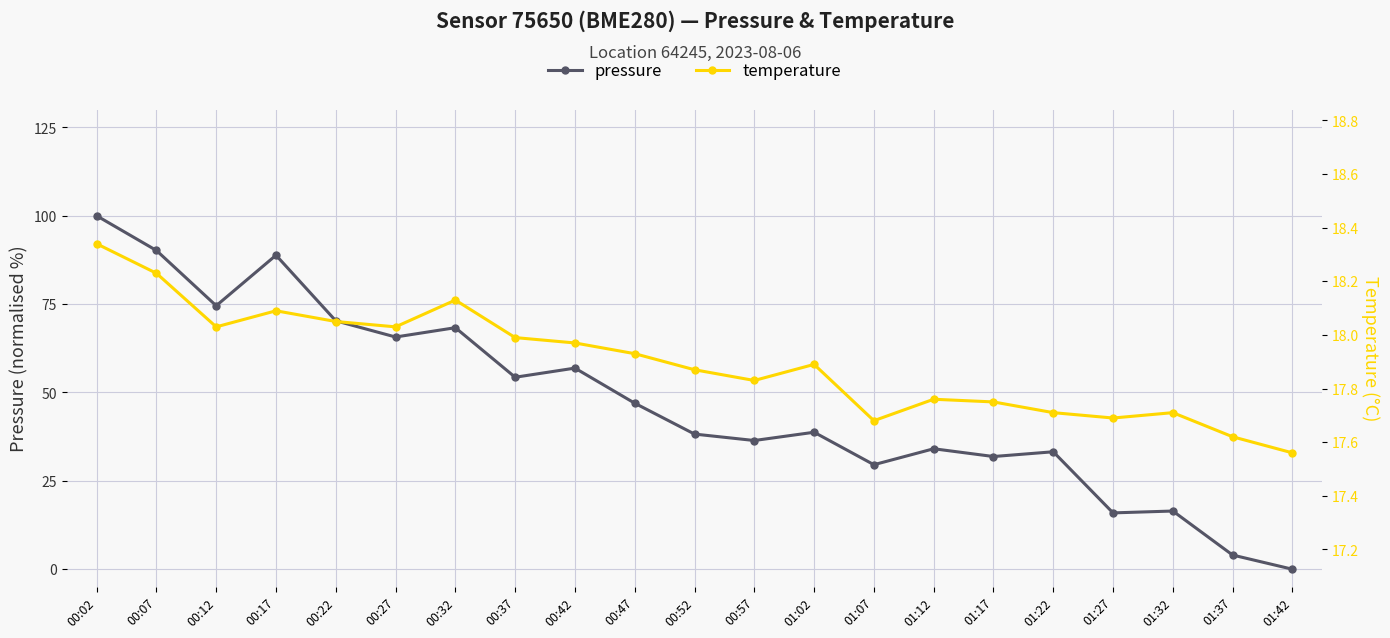

Where is the first local maximum for pressure?

00:17